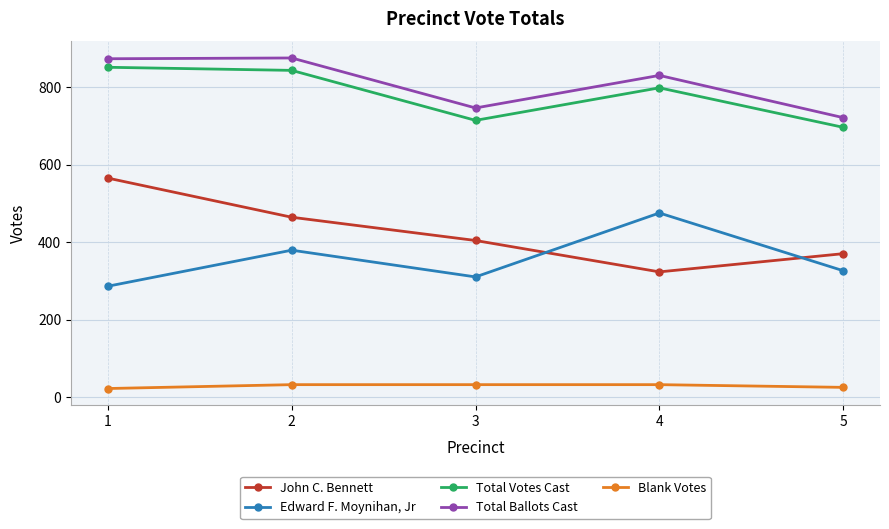

What is the difference between the maximum and minimum values in the John C. Bennett series?

242